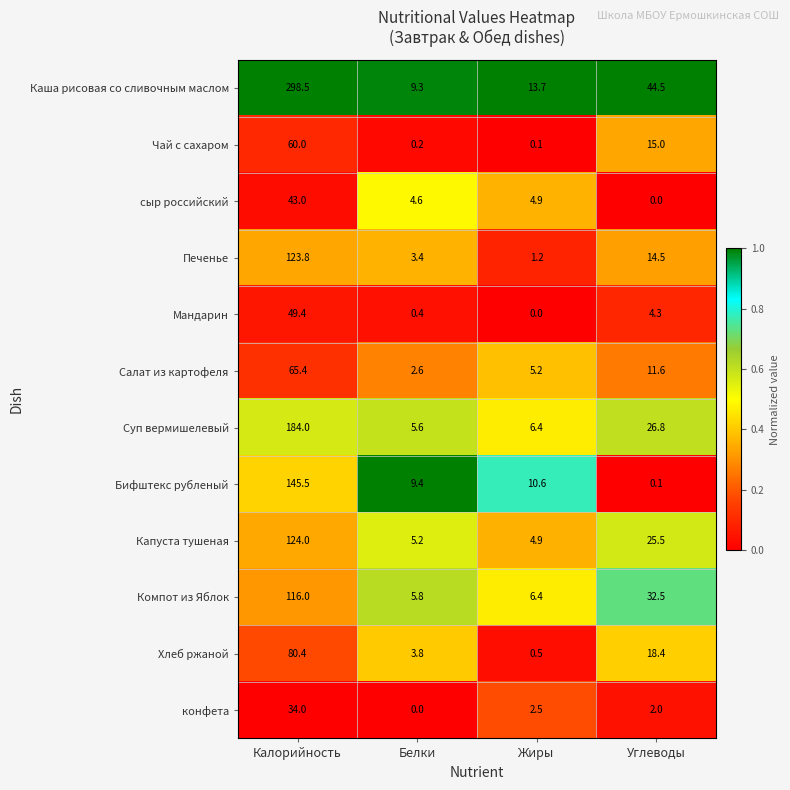

Which series has the largest range (max minus min)?

Каша рисовая со сливочным маслом